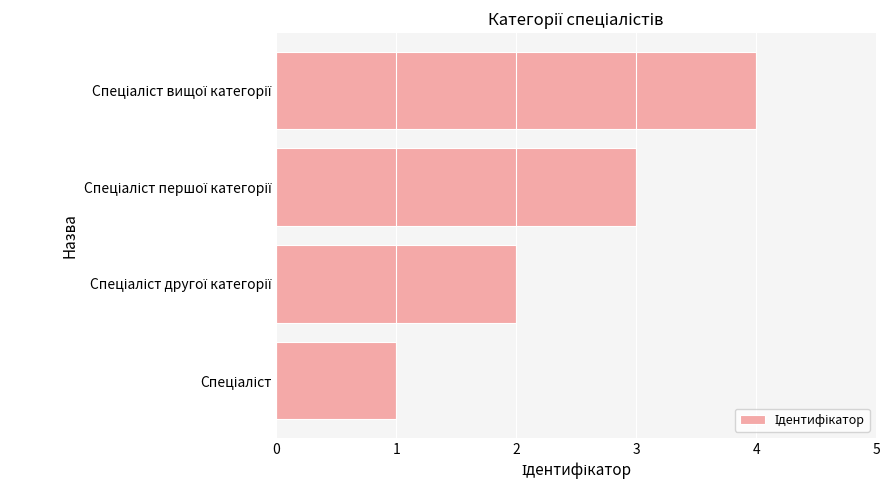

How many data points are less than 3?

2